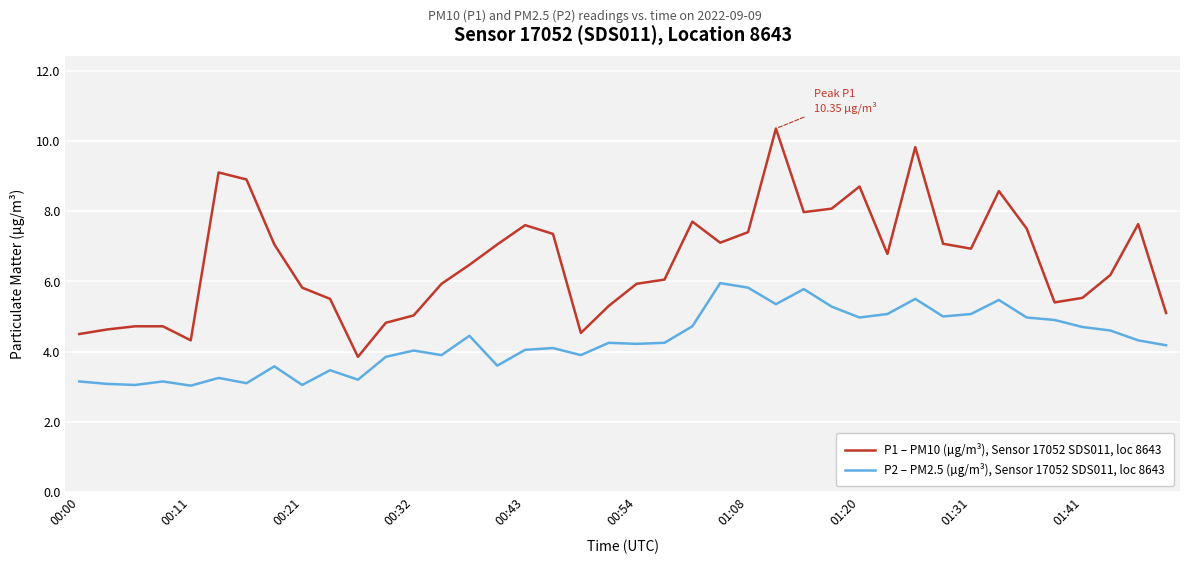

Rank the series by their average value, from highest to lowest.

P1 – PM10 (µg/m³), Sensor 17052 SDS011, loc 8643, P2 – PM2.5 (µg/m³), Sensor 17052 SDS011, loc 8643